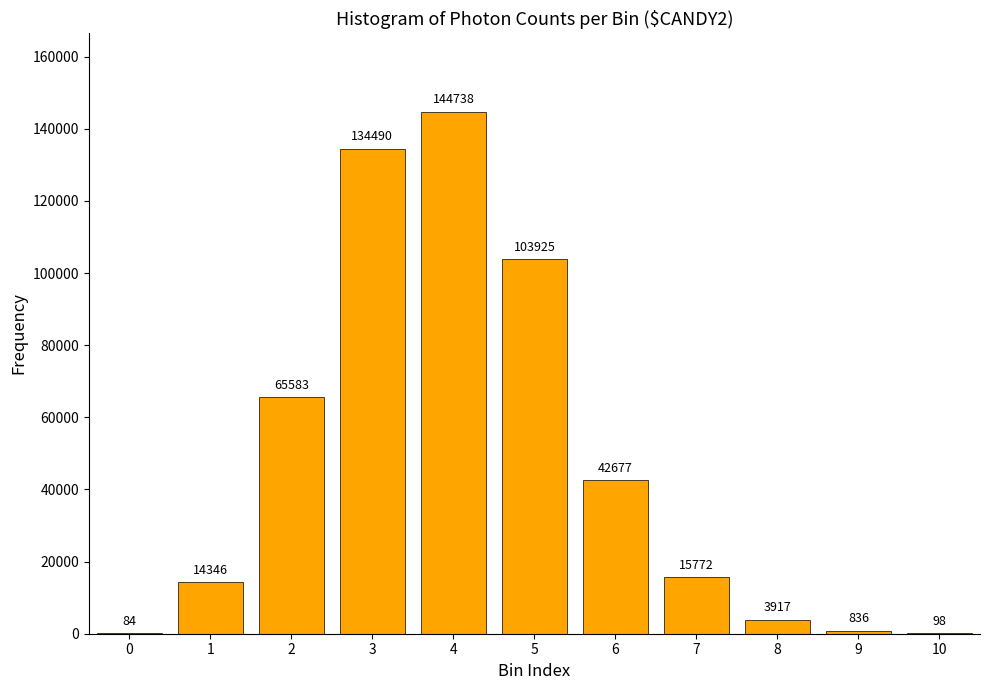

Reading left to right, extract all data points from this chart.

0=84	1=14346	2=65583	3=134490	4=144738	5=103925	6=42677	7=15772	8=3917	9=836	10=98